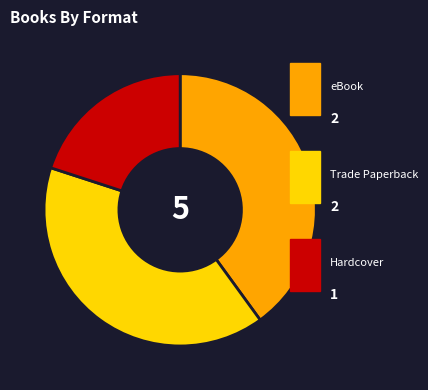

Is there a majority slice in this chart?

No